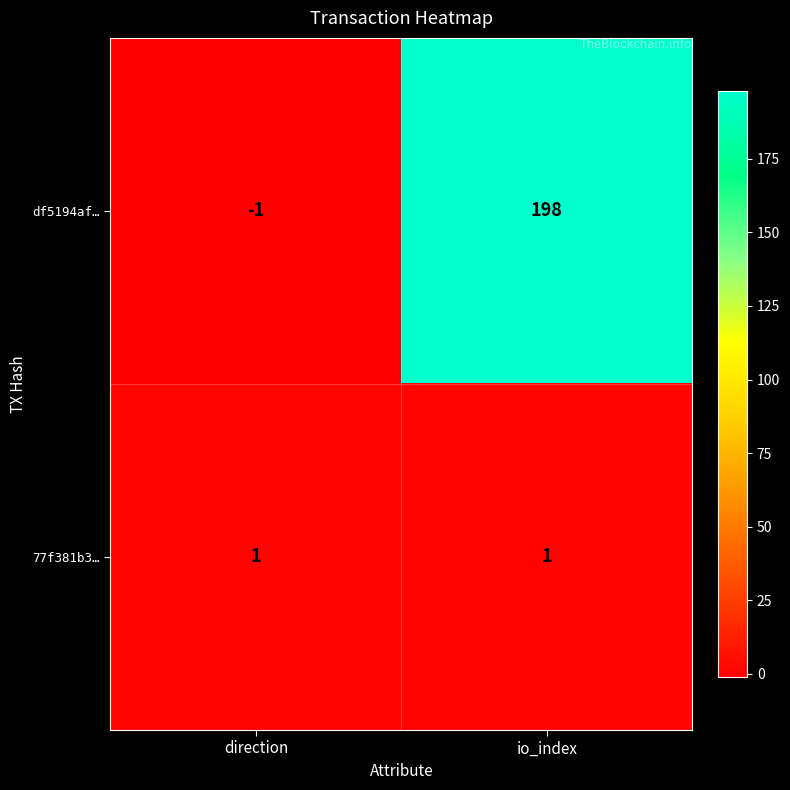

Between direction and io_index, which series saw the biggest shift?

df5194af…